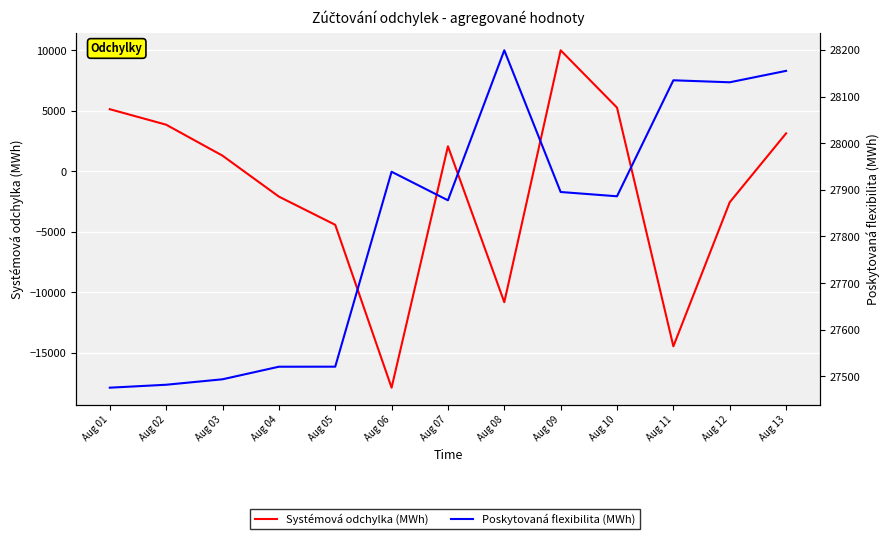

Reading left to right, transcribe all the data shown in this chart.

Systémová odchylka (MWh): Aug 01=5128.1	Aug 02=3847.1	Aug 03=1289.0	Aug 04=-2092.4	Aug 05=-4423.4	Aug 06=-17876.7	Aug 07=2061.4	Aug 08=-10814.5	Aug 09=9994.9	Aug 10=5258.0	Aug 11=-14460.2	Aug 12=-2560.1	Aug 13=3129.6
Poskytovaná flexibilita (MWh): Aug 01=27475.6	Aug 02=27481.9	Aug 03=27493.6	Aug 04=27520.6	Aug 05=27520.7	Aug 06=27938.9	Aug 07=27877.7	Aug 08=28199.5	Aug 09=27895.4	Aug 10=27886.3	Aug 11=28135.1	Aug 12=28130.8	Aug 13=28155.3